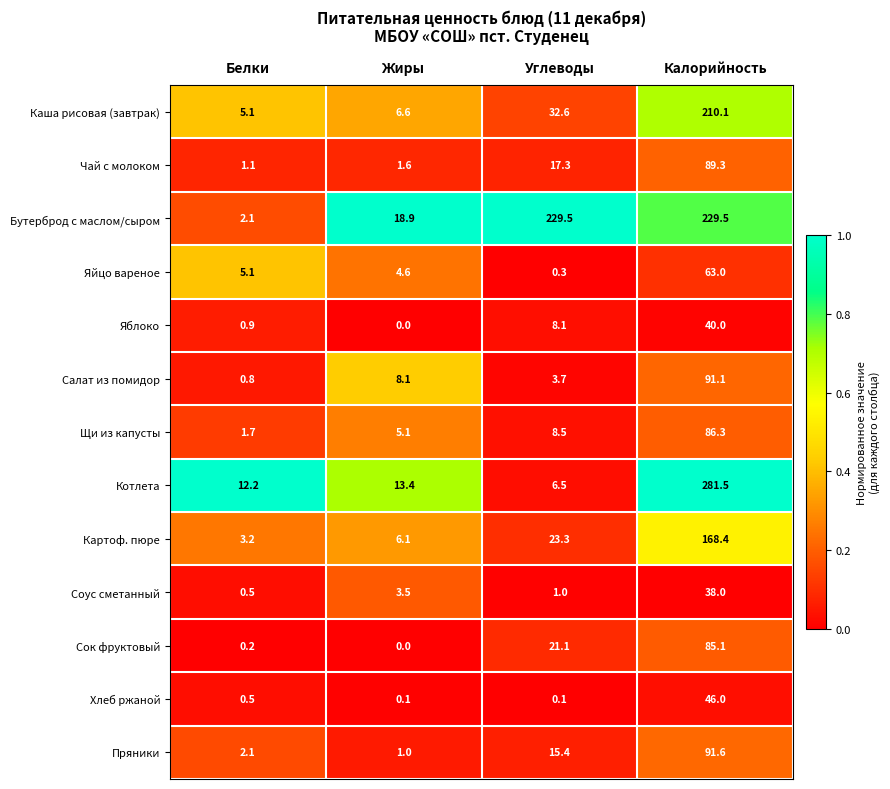

List the labels in order of Котлета value, smallest first.

Углеводы, Белки, Жиры, Калорийность